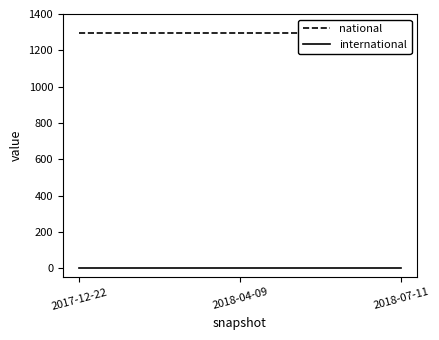

Between 2017-12-22 and 2018-04-09, which series saw the biggest shift?

national